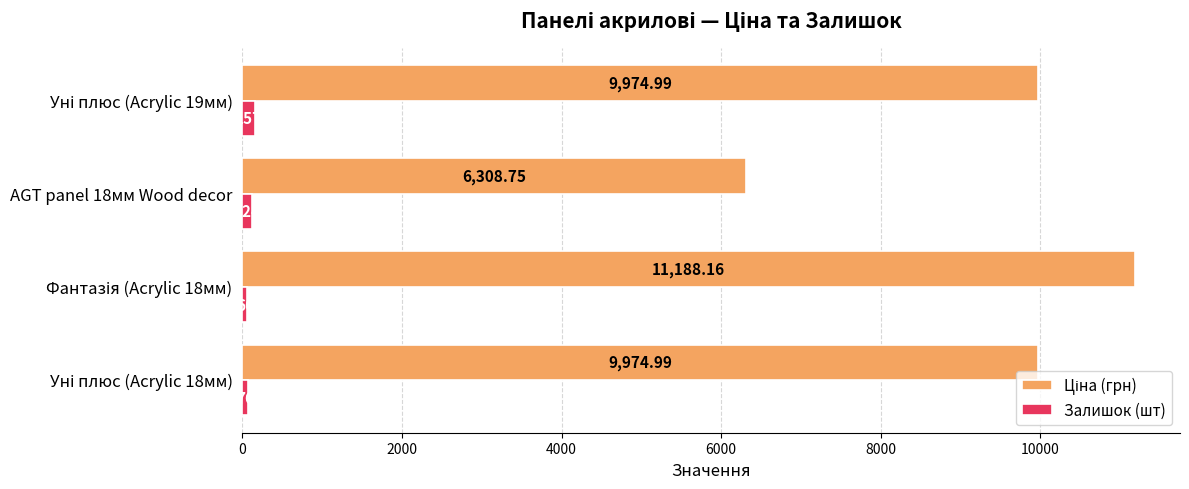

What is the sum of all Залишок (шт) values?

423.0